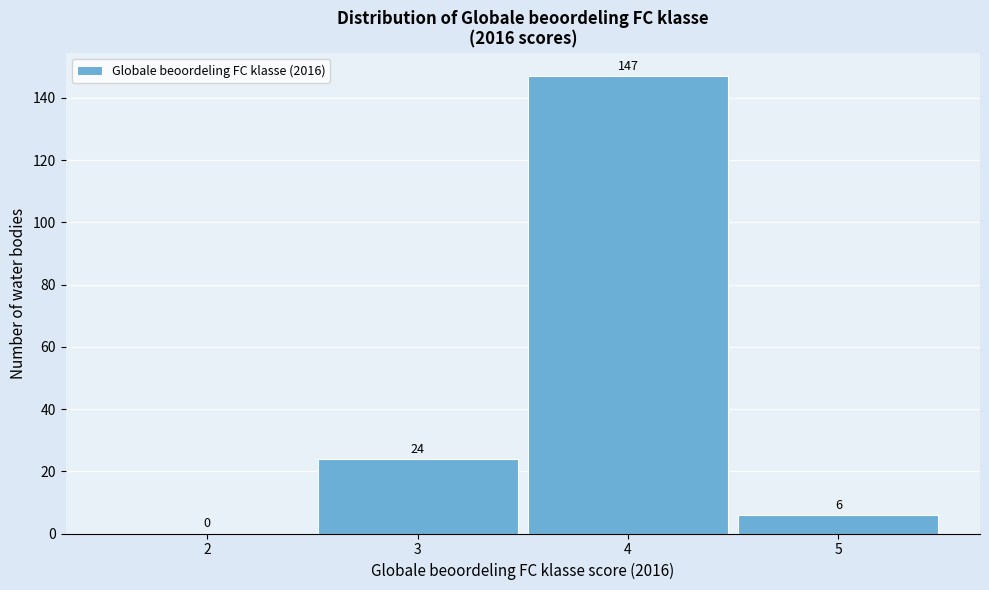

Reading left to right, list every bar in this chart as the range it spans on the x-axis followed by its height.

1.5 to 2.5: 0
2.5 to 3.5: 24
3.5 to 4.5: 147
4.5 to 5.5: 6